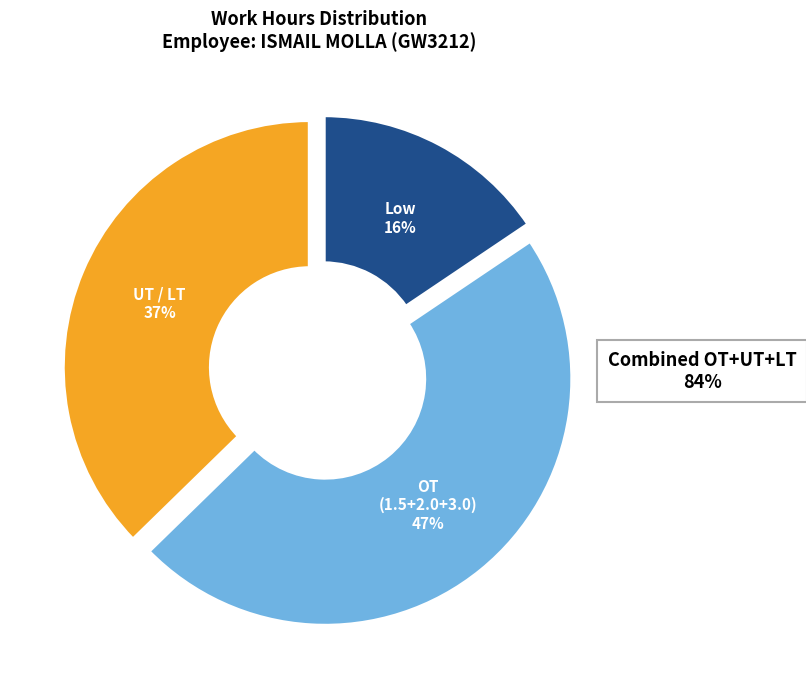

Does any single category account for the majority?

No